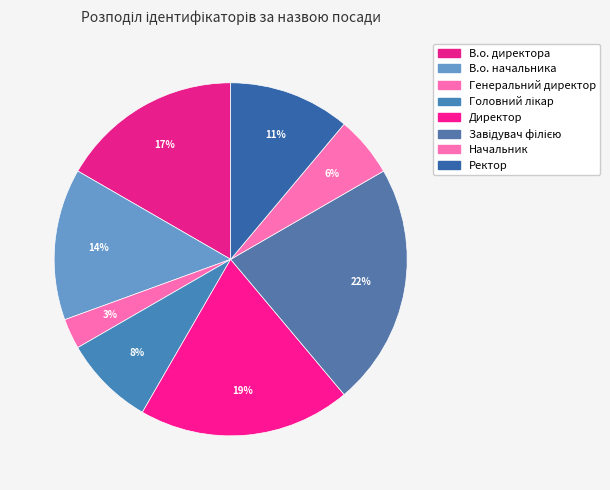

Is Директор the majority of the pie?

No